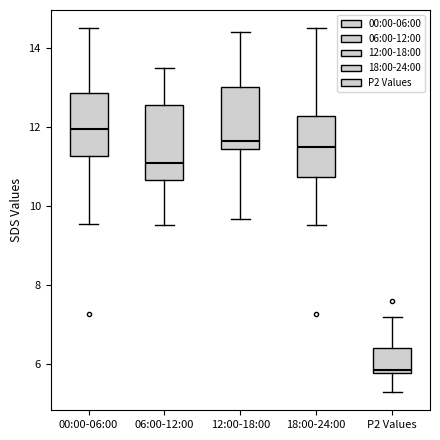

Which box's median line is the highest?

00:00-06:00